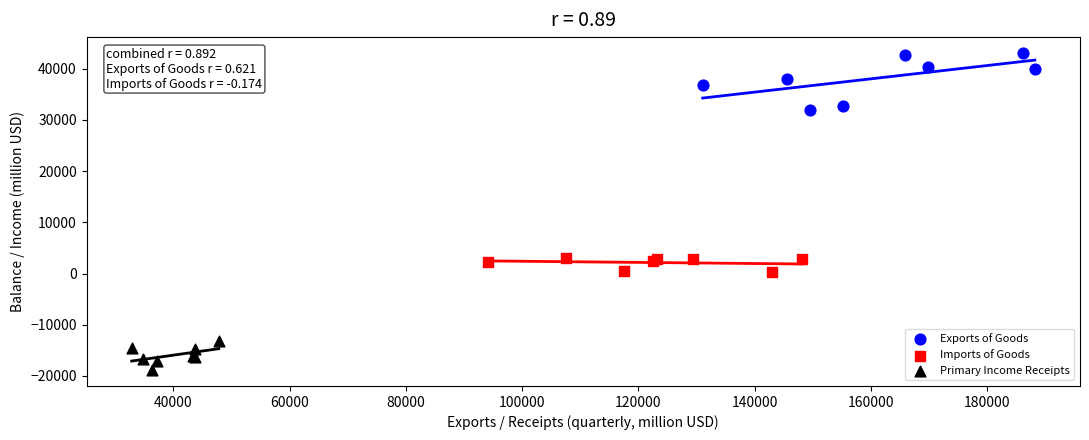

Which series contains the highest Y value?

Exports of Goods